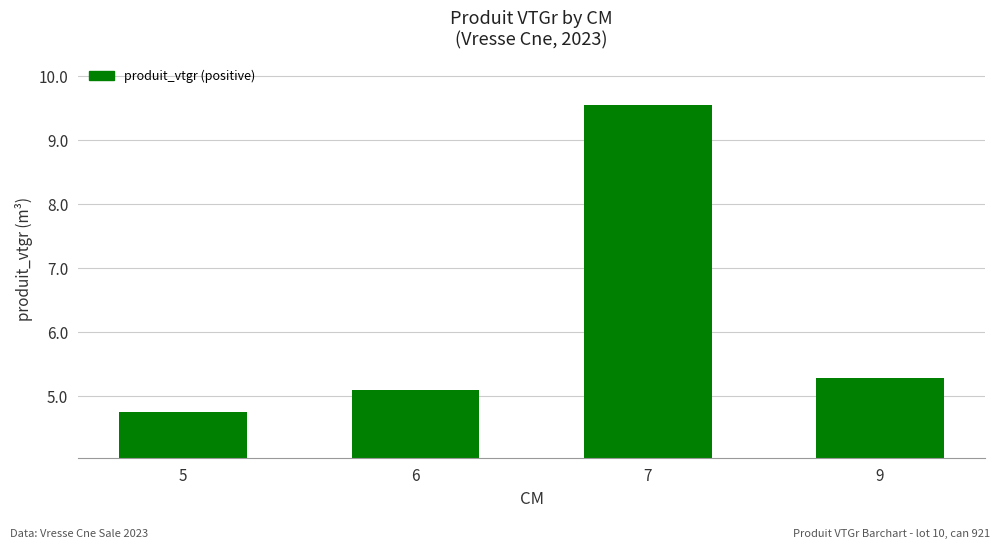

Where does the data first go above 5?

6